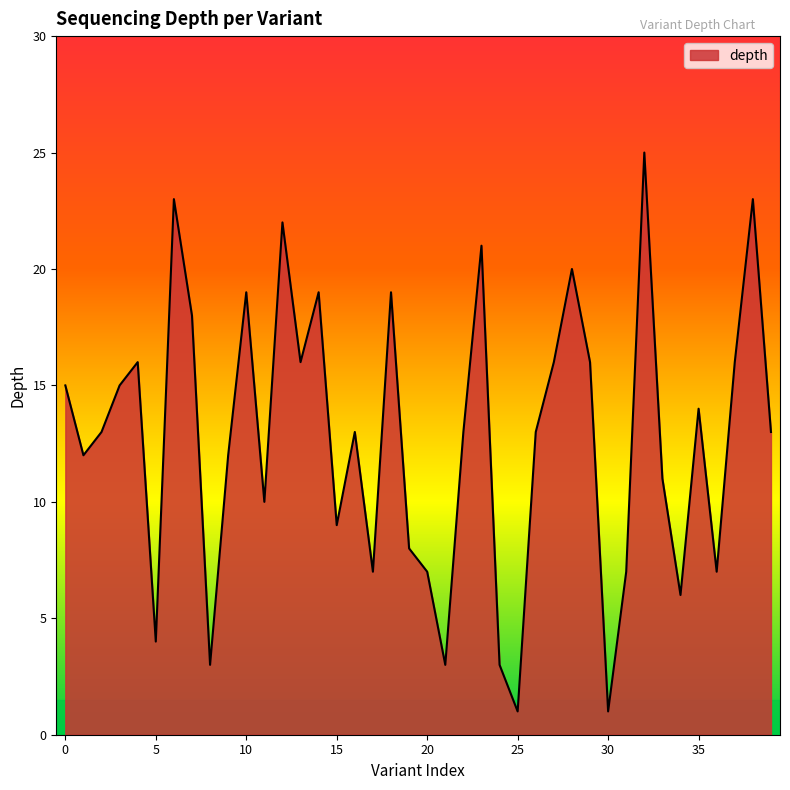

True or false: there are more than 1 points higher than both neighbors.

True